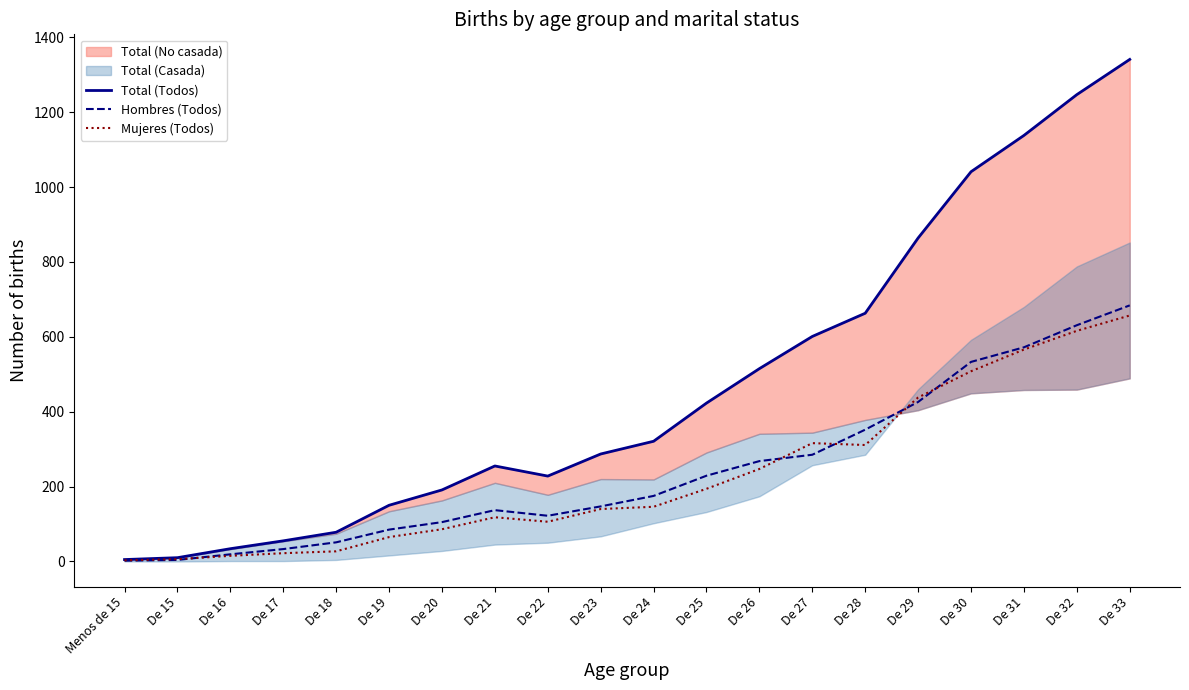

Is it true that Mujeres (Todos) equals 104 at De 28?

False